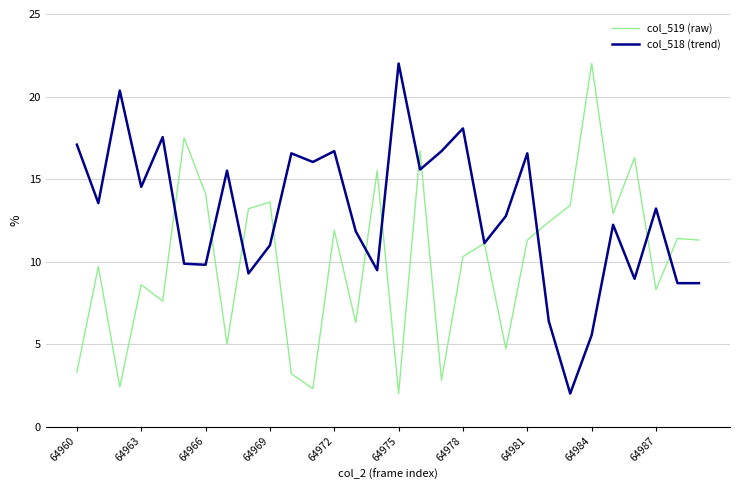

What is the difference between the maximum and minimum values in the col_519 (raw) series?

20.0